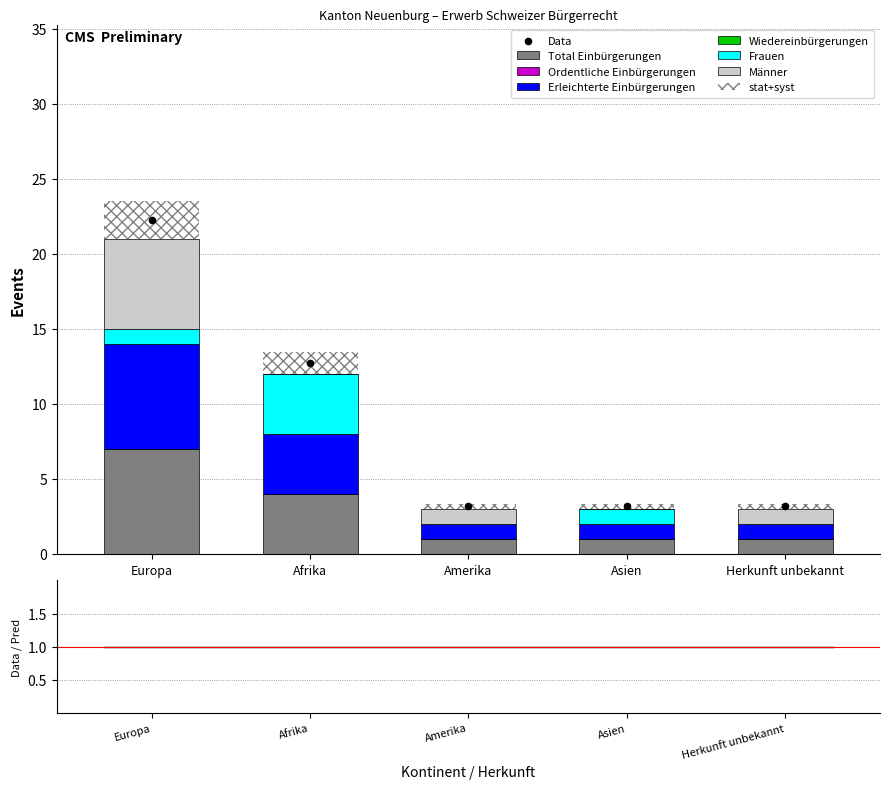

Which series has the largest Y range (max minus min)?

Erleichterte Einbürgerungen